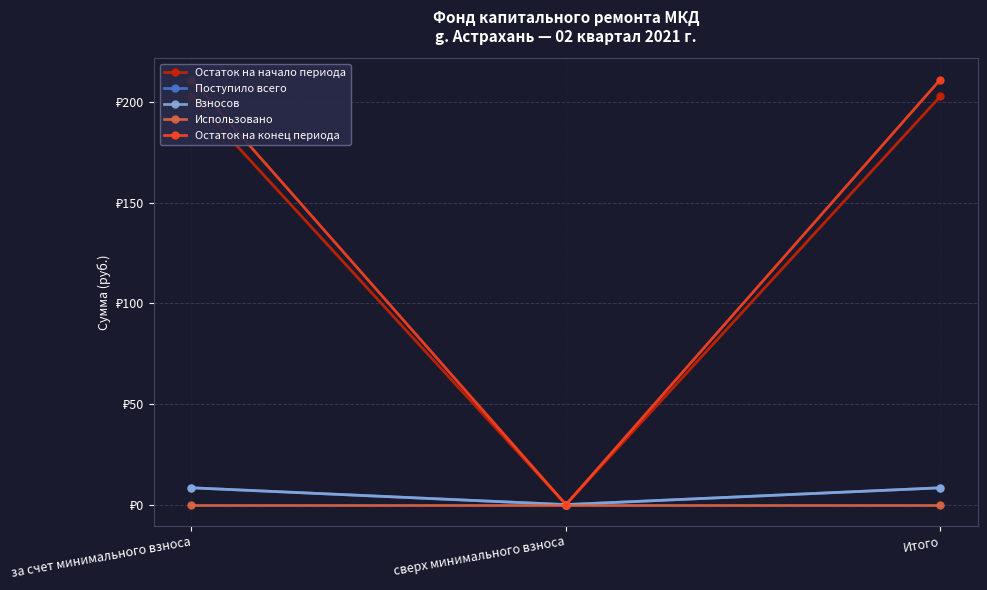

List the series in order of their peak value, highest first.

Остаток на конец периода, Остаток на начало периода, Поступило всего, Взносов, Использовано